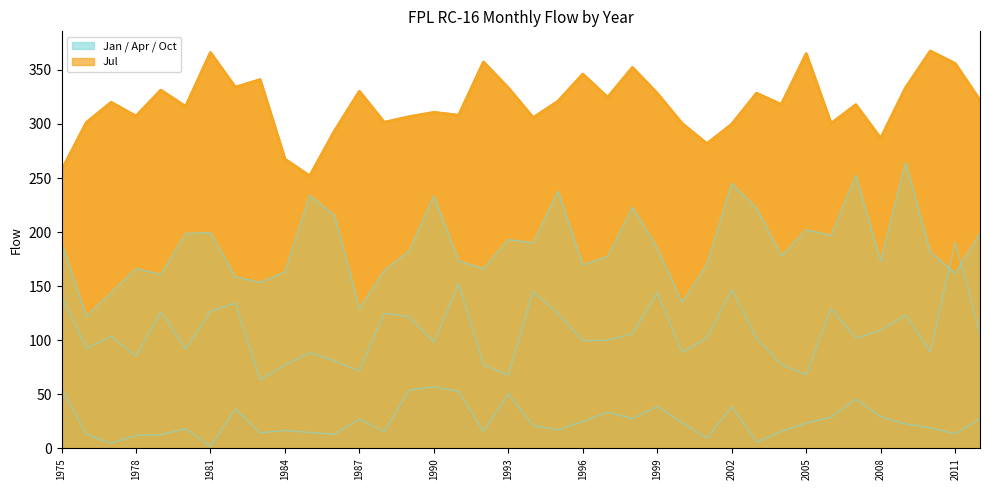

What is the difference between the maximum and minimum values?

115.5